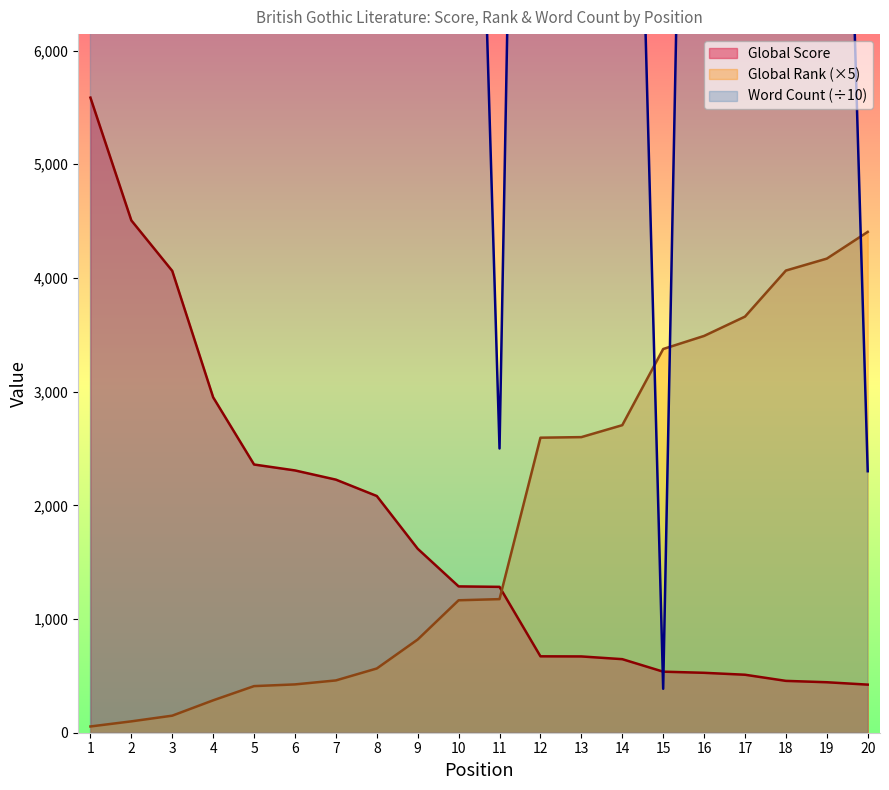

How many data points in Global Rank are above 1175?

9